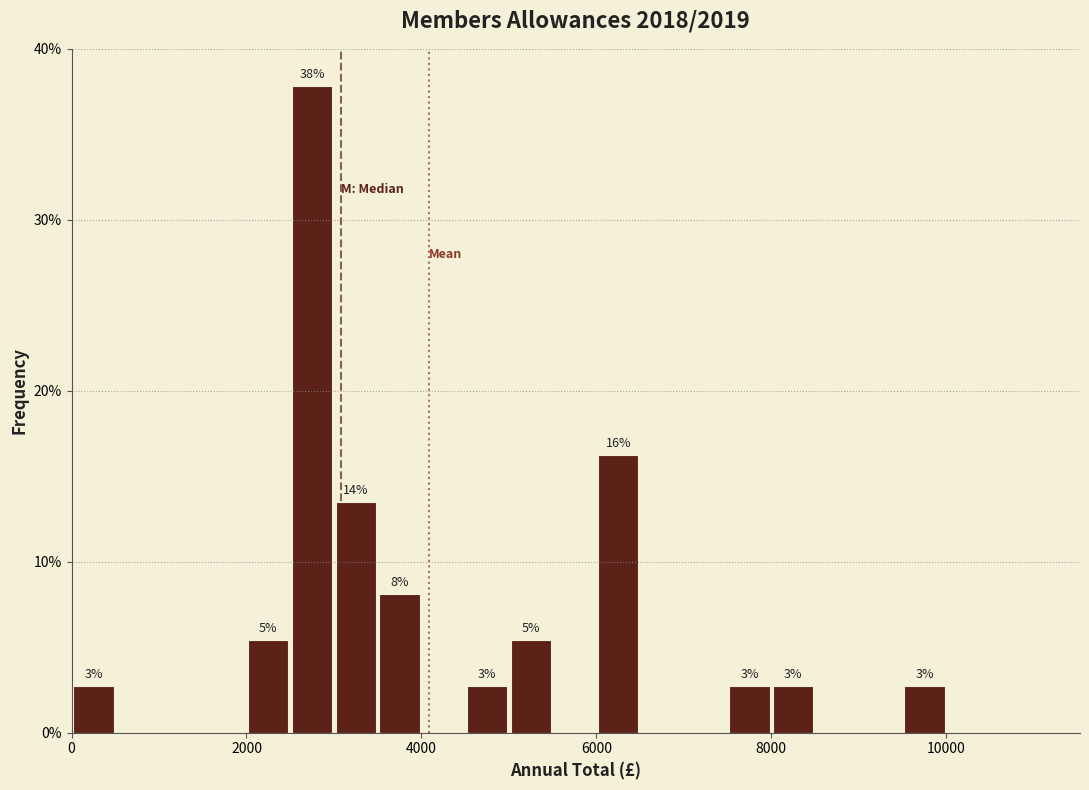

Around what value on the x-axis is the tallest bar? Give the approximate position of its centre, as read against the axis.

2800